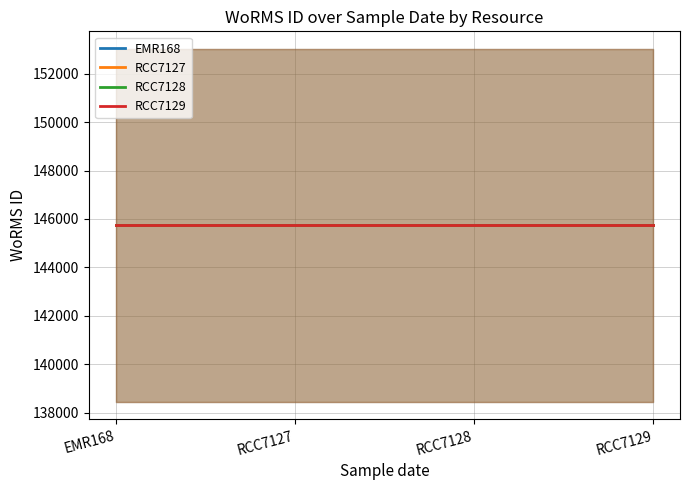

List the series in order of their peak value, highest first.

EMR168, RCC7127, RCC7128, RCC7129